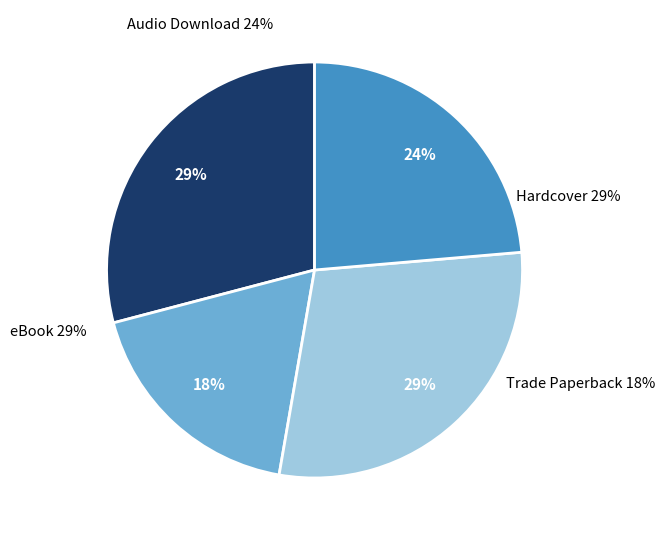

What is the largest slice in the pie chart?

Hardcover